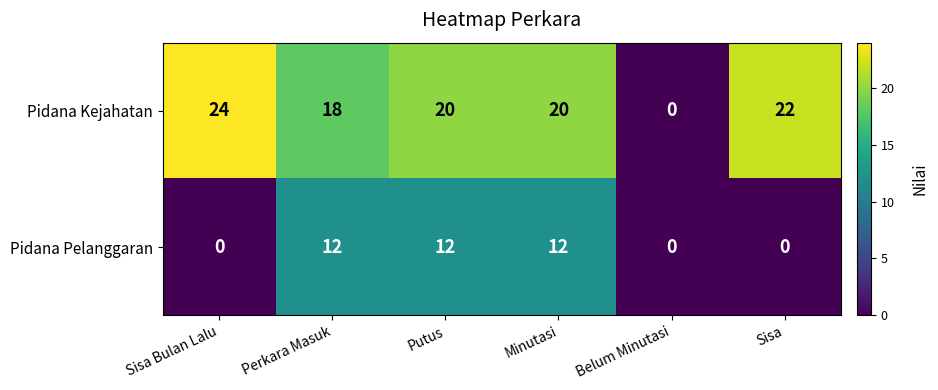

What is the highest value of the Pidana Kejahatan series?

24